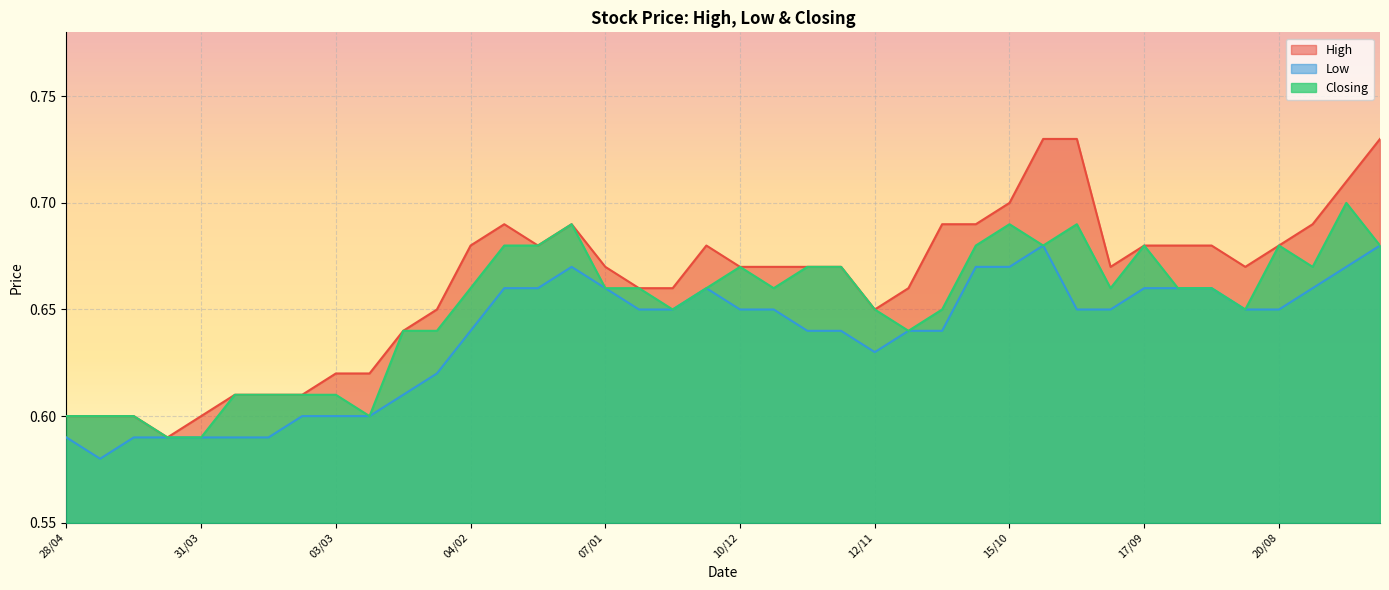

At which label does Low reach its peak?

08/10